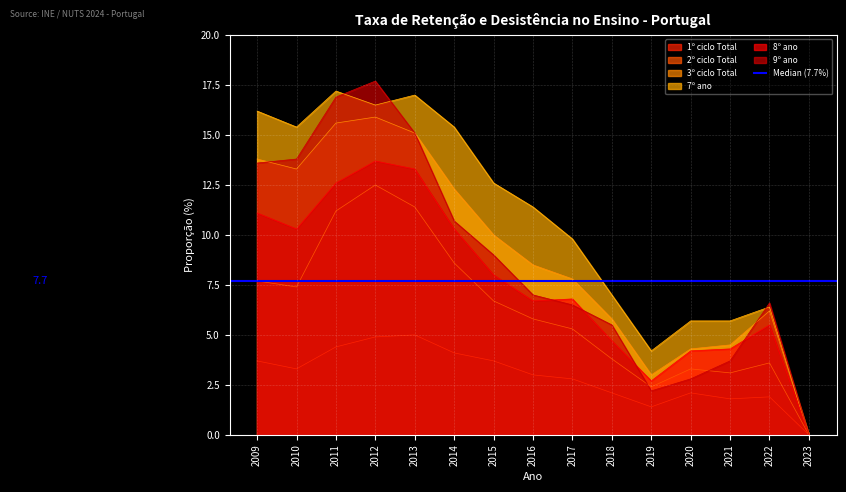

What is the total value across all series at 2011?

77.9